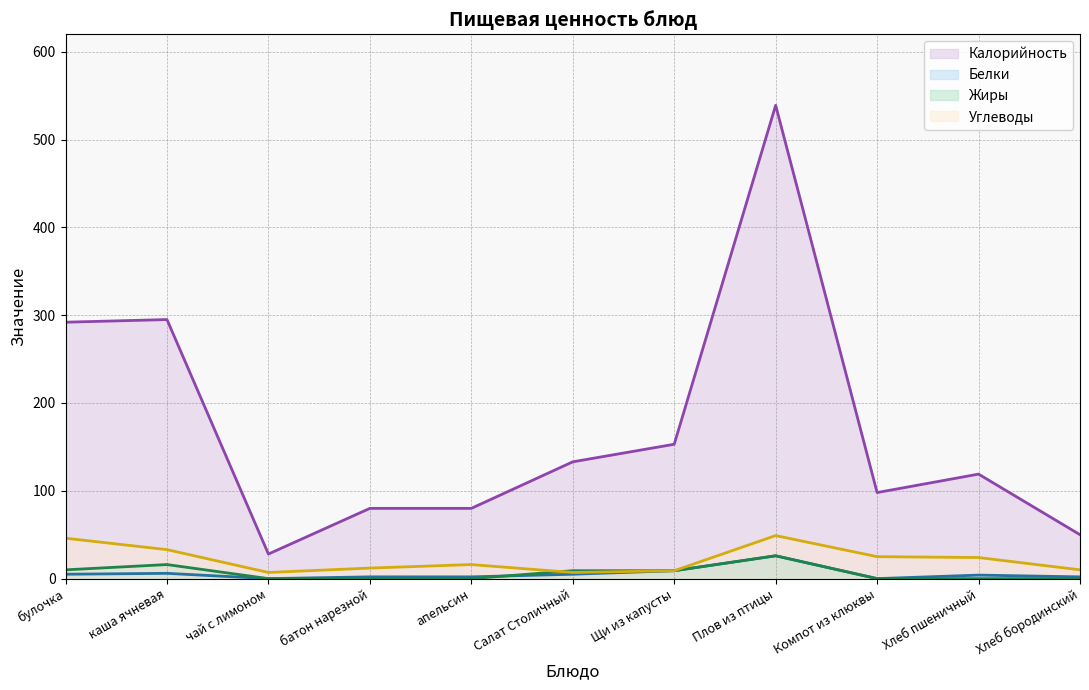

Between булочка and Хлеб пшеничный, which series saw the biggest shift?

Калорийность